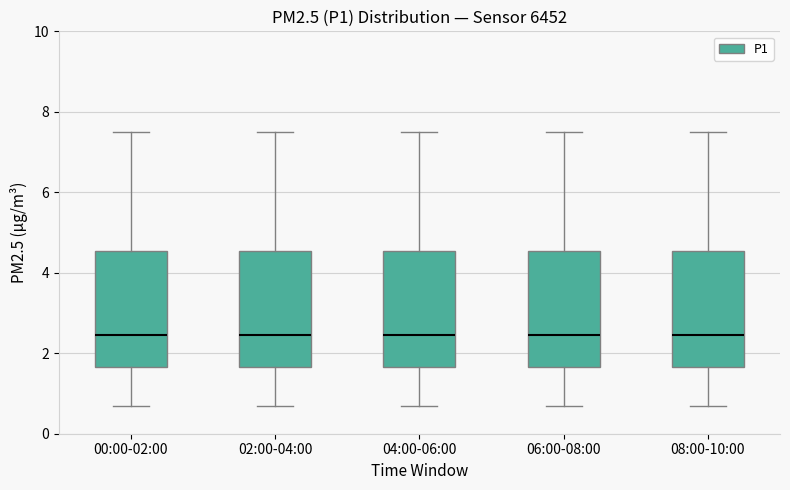

Reading left to right, transcribe this box plot: for each box, give where its median line is, the range the box spans, and where its two whiskers end, as read against the y-axis. The values are not printed on the chart, so give them approximately, as read against the axis.

00:00-02:00: median 2.4, box 1.6 to 4.6, whiskers 0.6 to 7.6
02:00-04:00: median 2.4, box 1.6 to 4.6, whiskers 0.6 to 7.6
04:00-06:00: median 2.4, box 1.6 to 4.6, whiskers 0.6 to 7.6
06:00-08:00: median 2.4, box 1.6 to 4.6, whiskers 0.6 to 7.6
08:00-10:00: median 2.4, box 1.6 to 4.6, whiskers 0.6 to 7.6